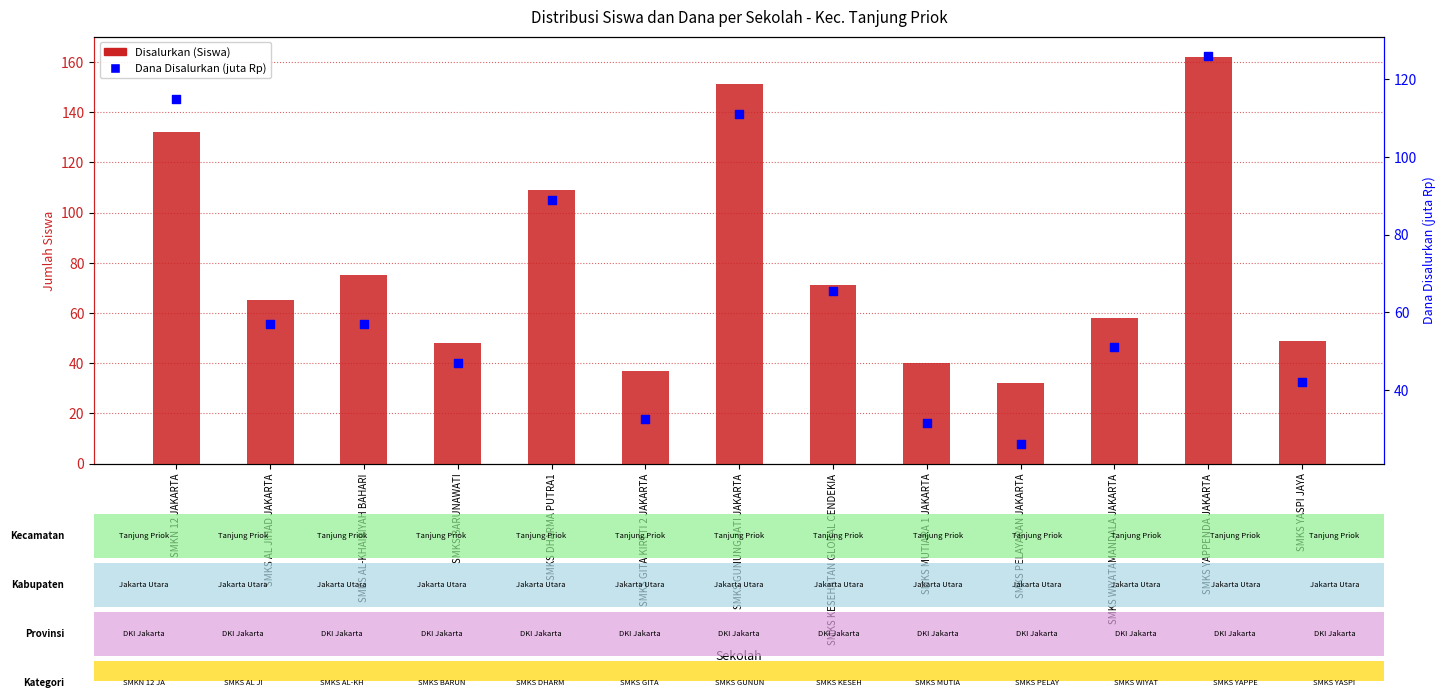

Which series contains the highest Y value?

Disalurkan (Siswa)